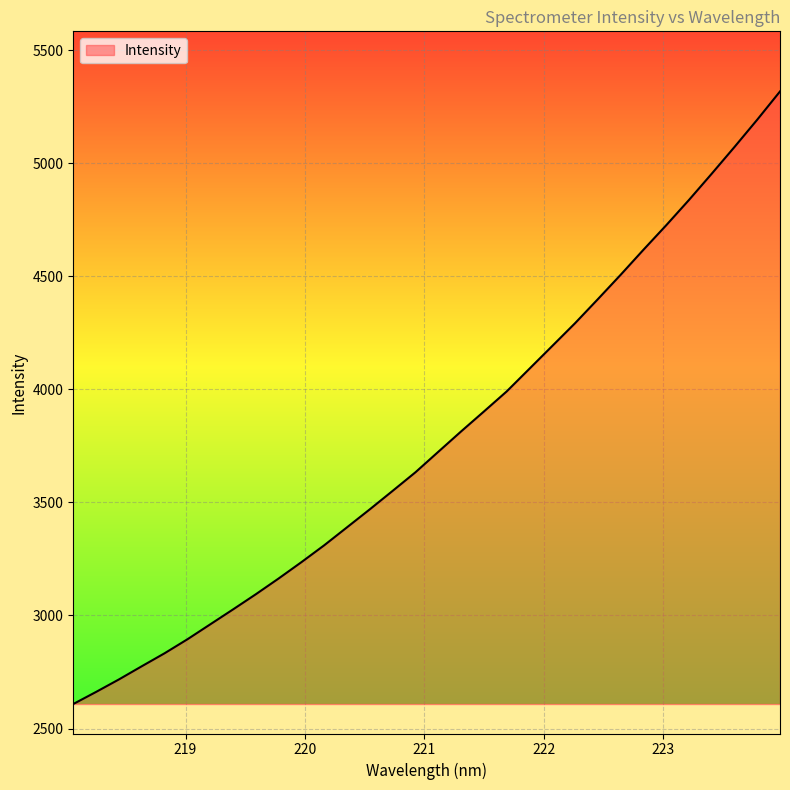

What is the maximum value shown in the chart?

5317.5